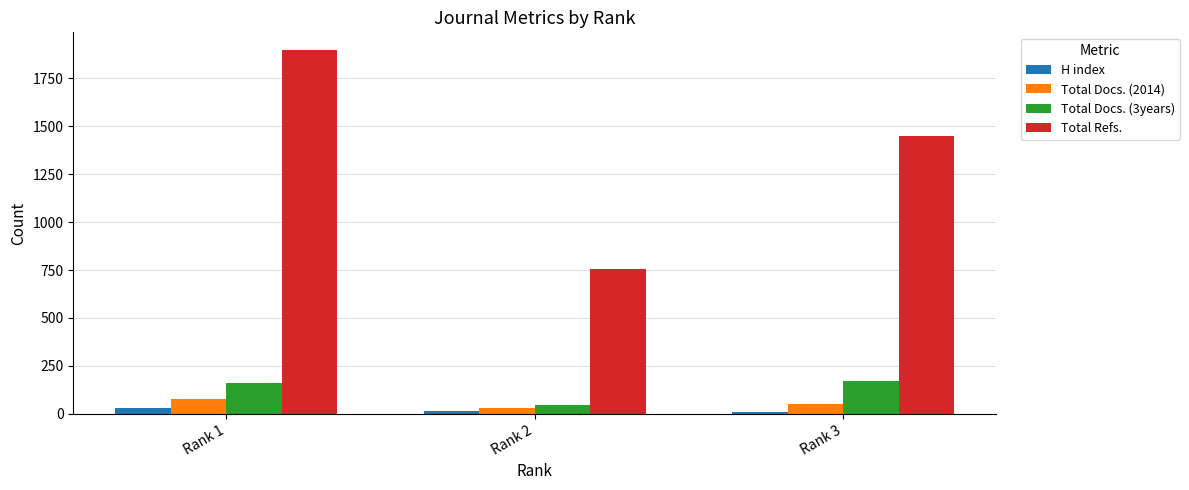

List the series in order of their peak value, lowest first.

H index, Total Docs. (2014), Total Docs. (3years), Total Refs.